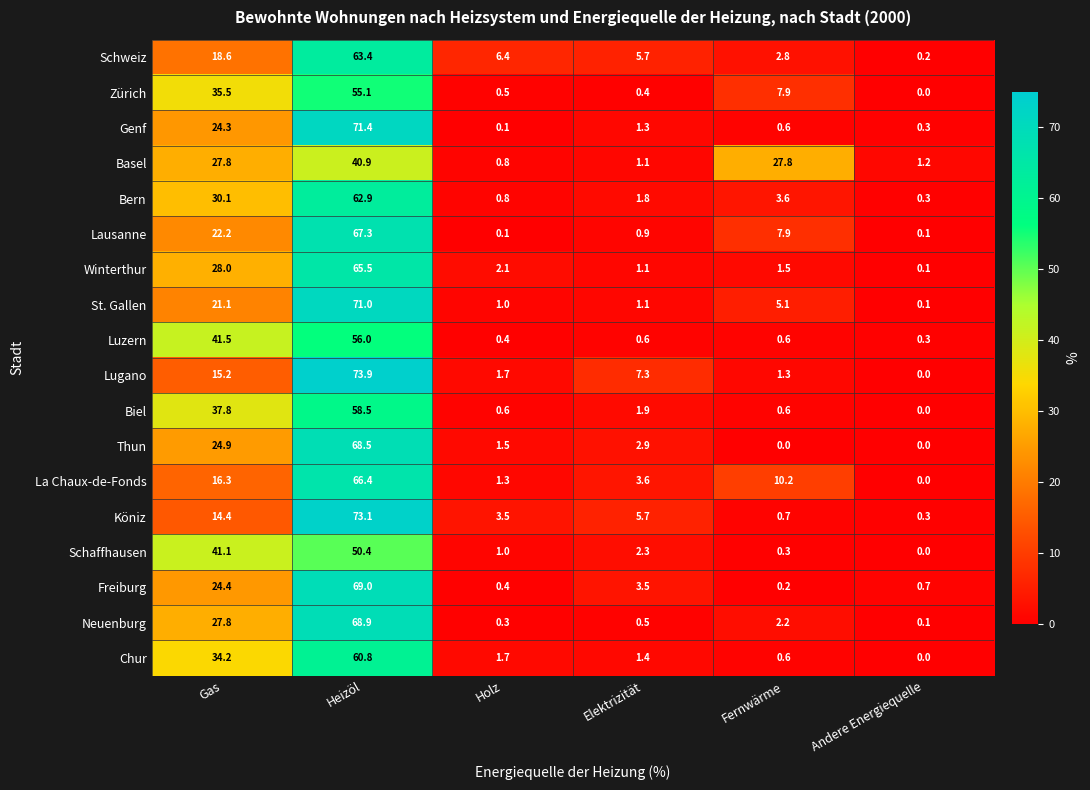

Which series has the largest range (max minus min)?

Lugano